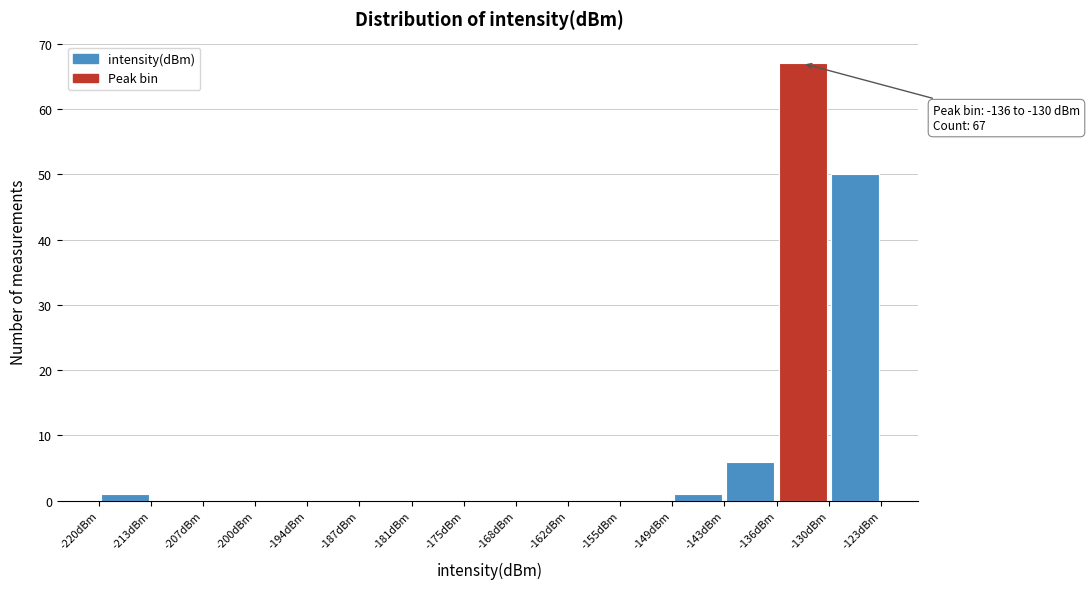

Over which range of the x-axis is the bar tallest?

-136 to -130